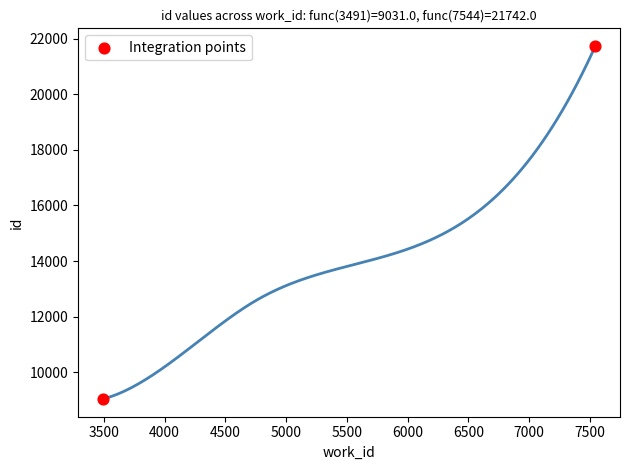

What is the range of Y values (max minus min)?

12711